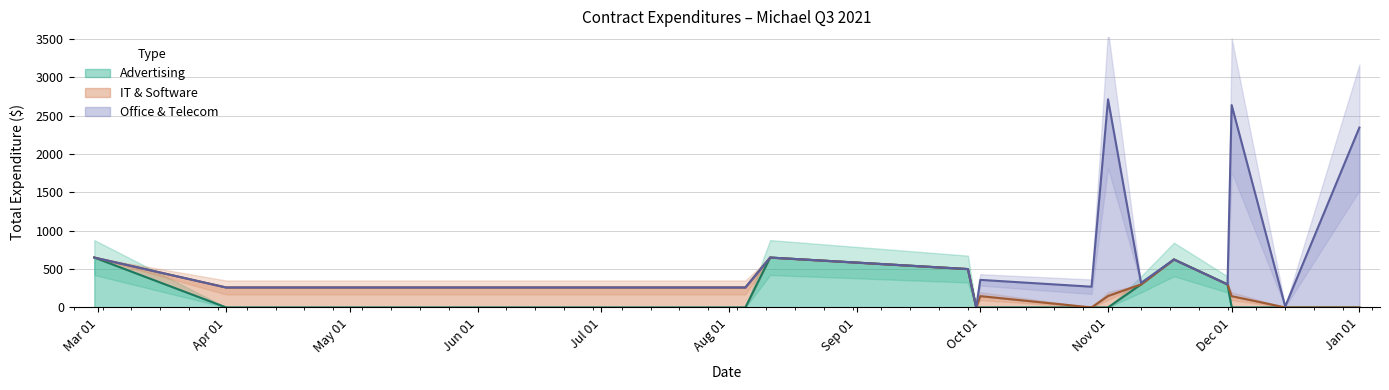

How many lines are shown in the chart?

3